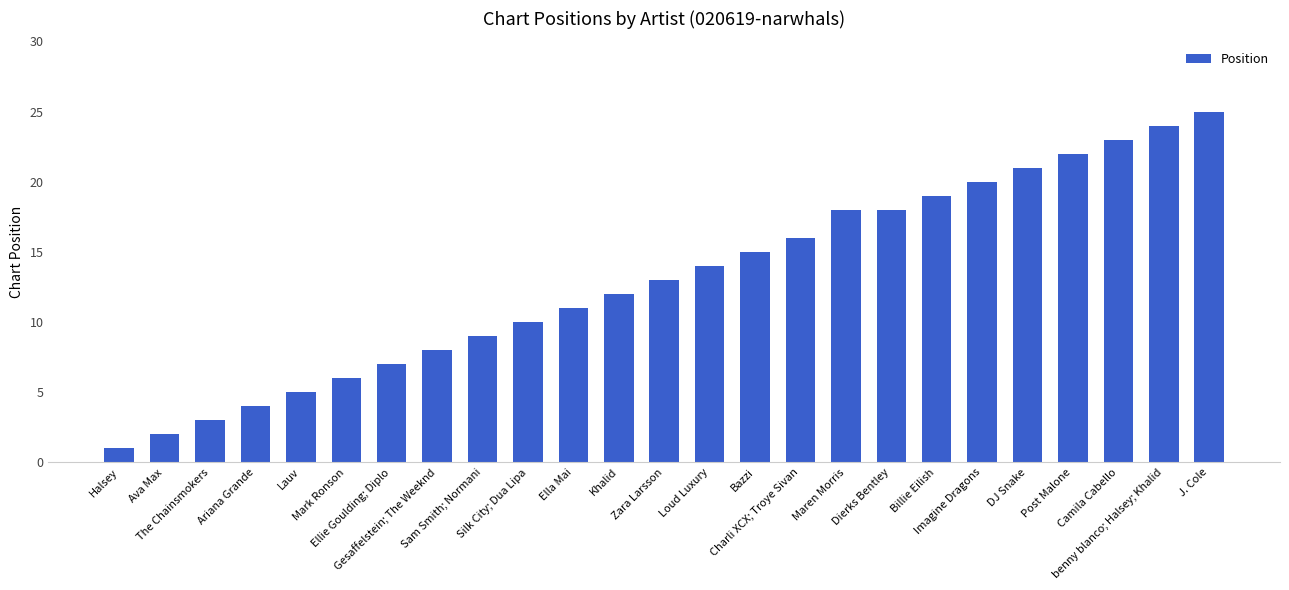

What is the greatest value displayed?

25